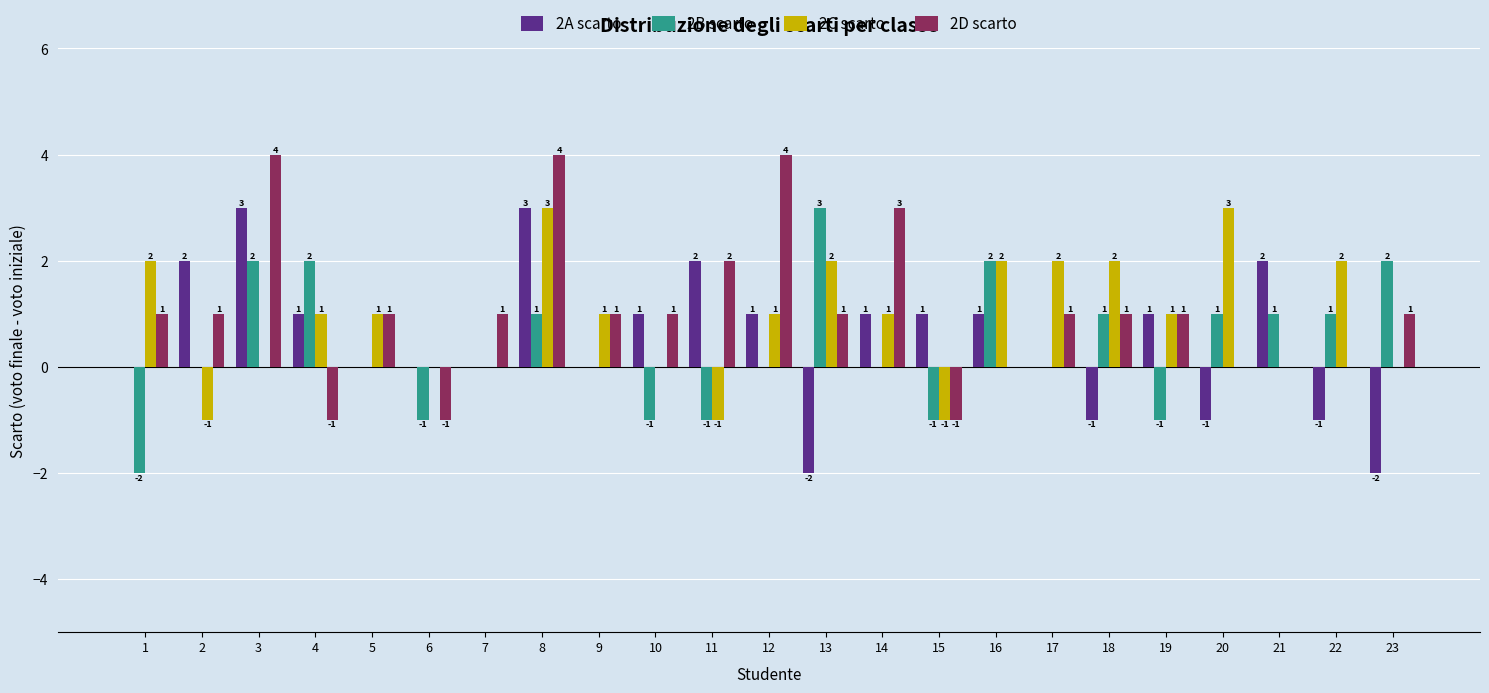

Is the value of 2D scarto at 14 greater than the value of 2A scarto at 19?

Yes